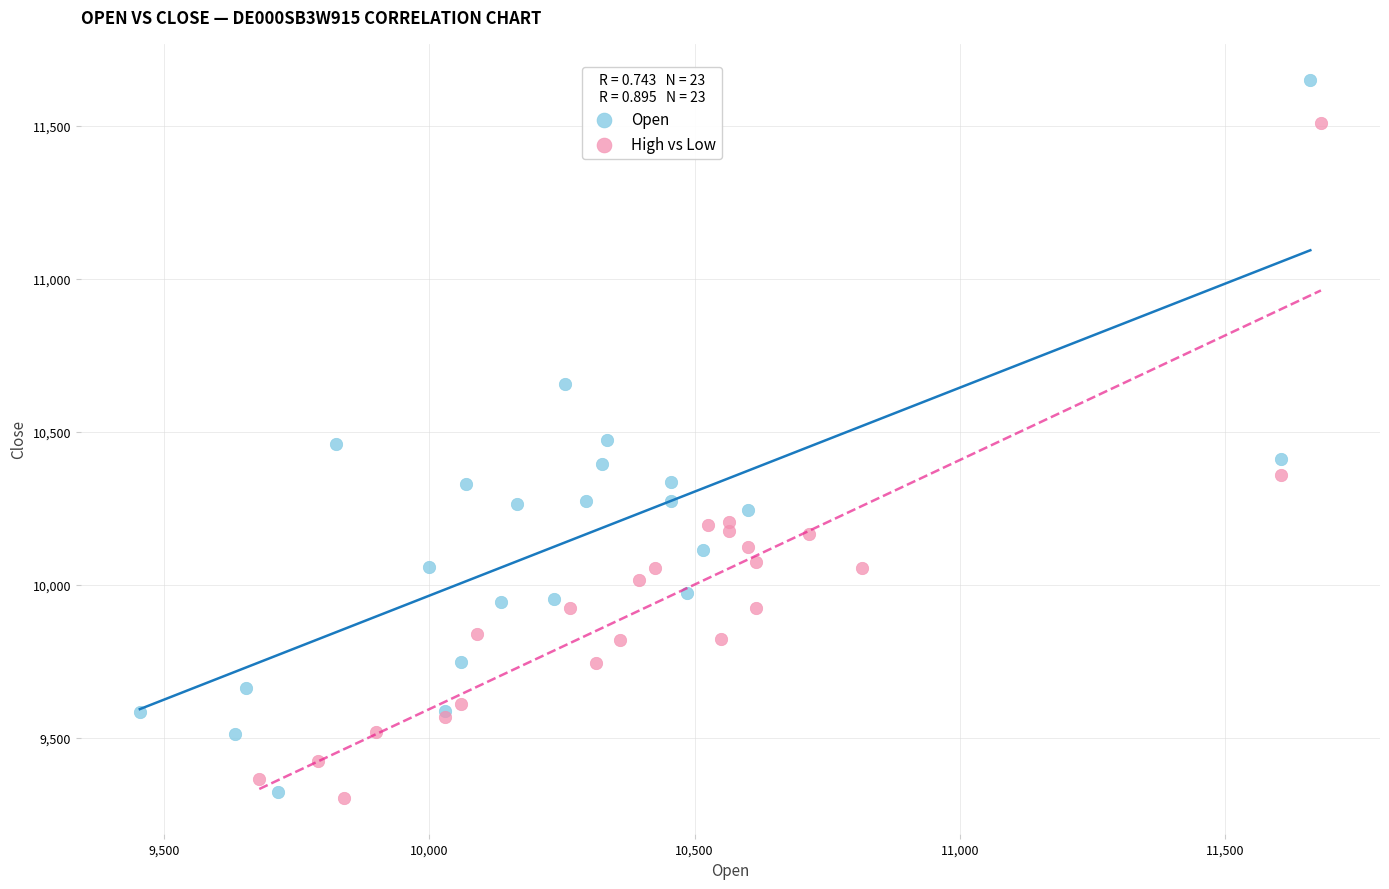

Which series reaches the maximum Y coordinate?

Open